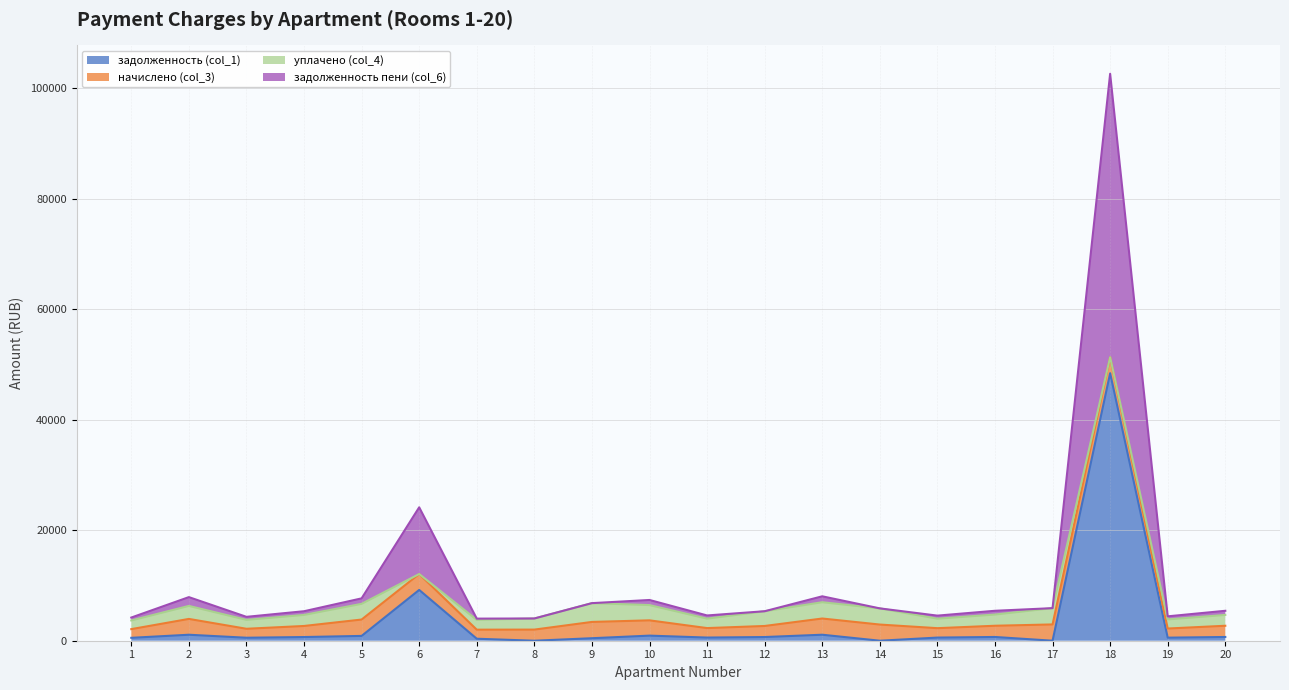

What is the value of the задолженность (col_1) point at the 2nd from the left?

1083.0